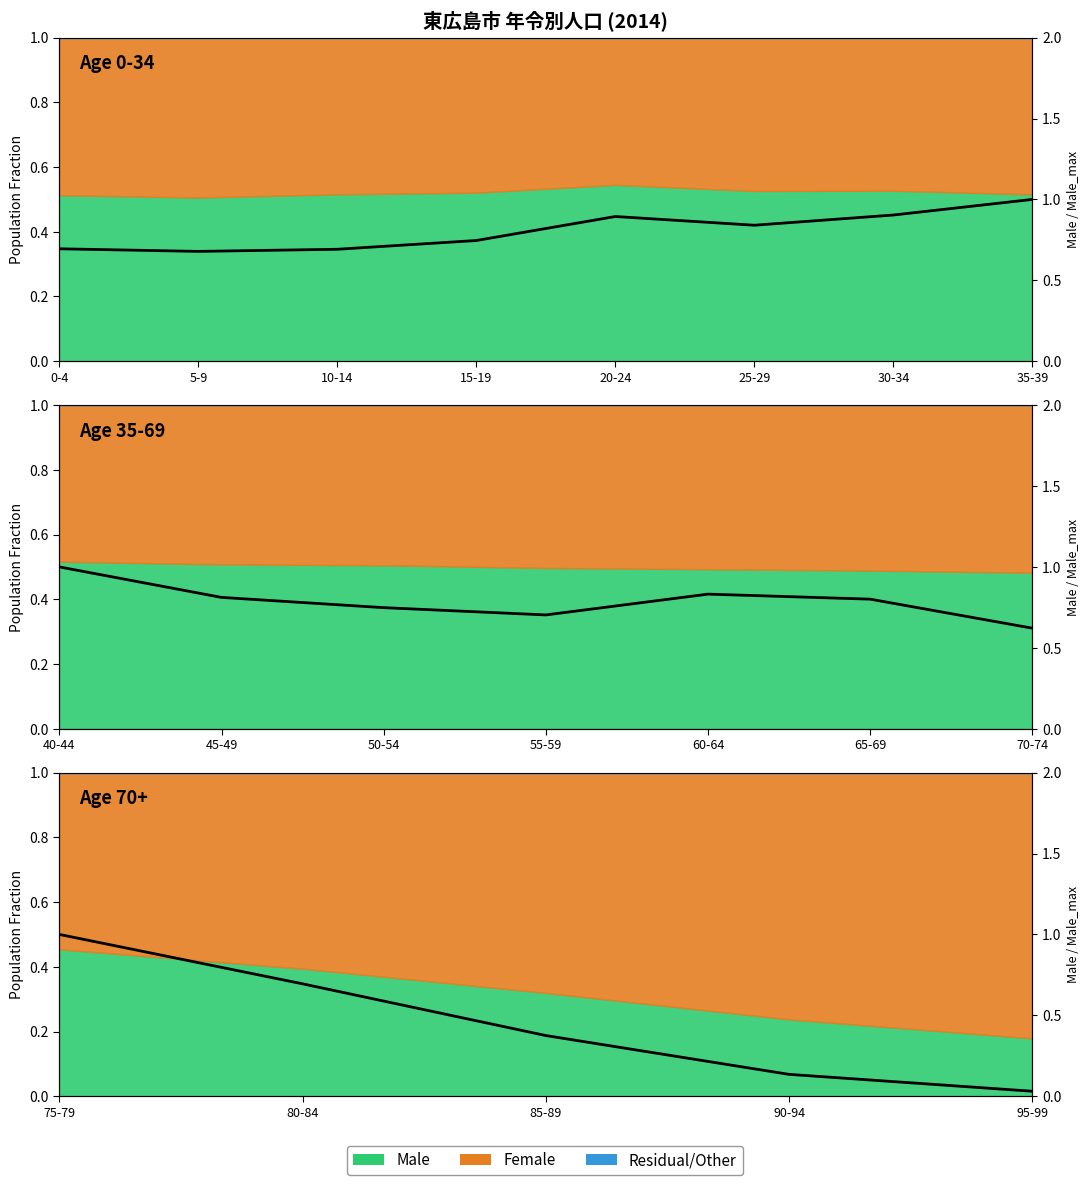

Count the number of categories in the chart.

5